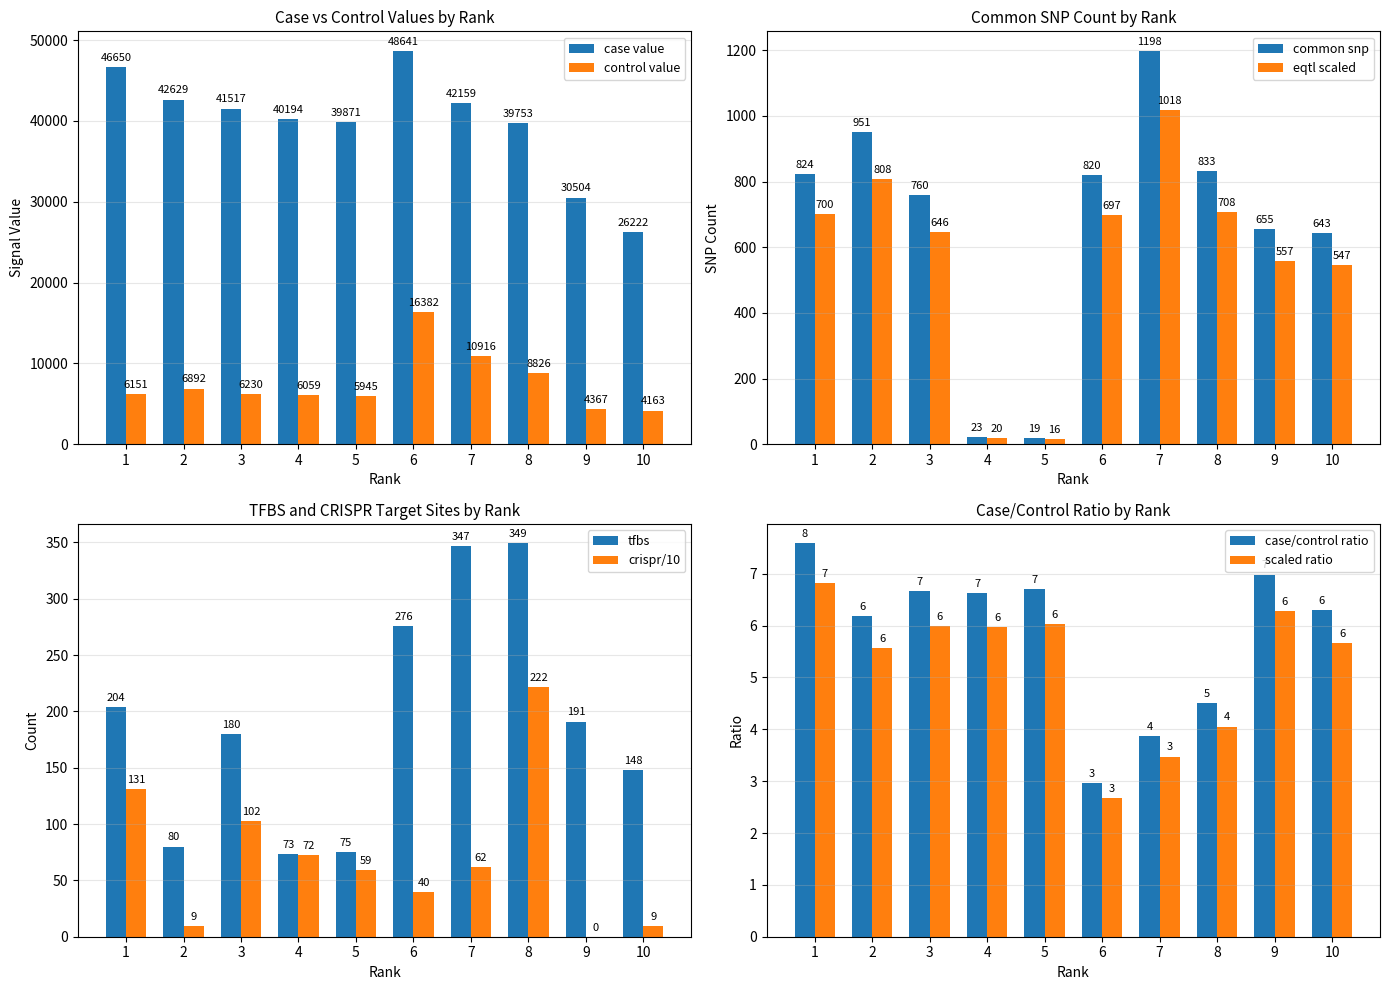

How many bars are there in each group?

2